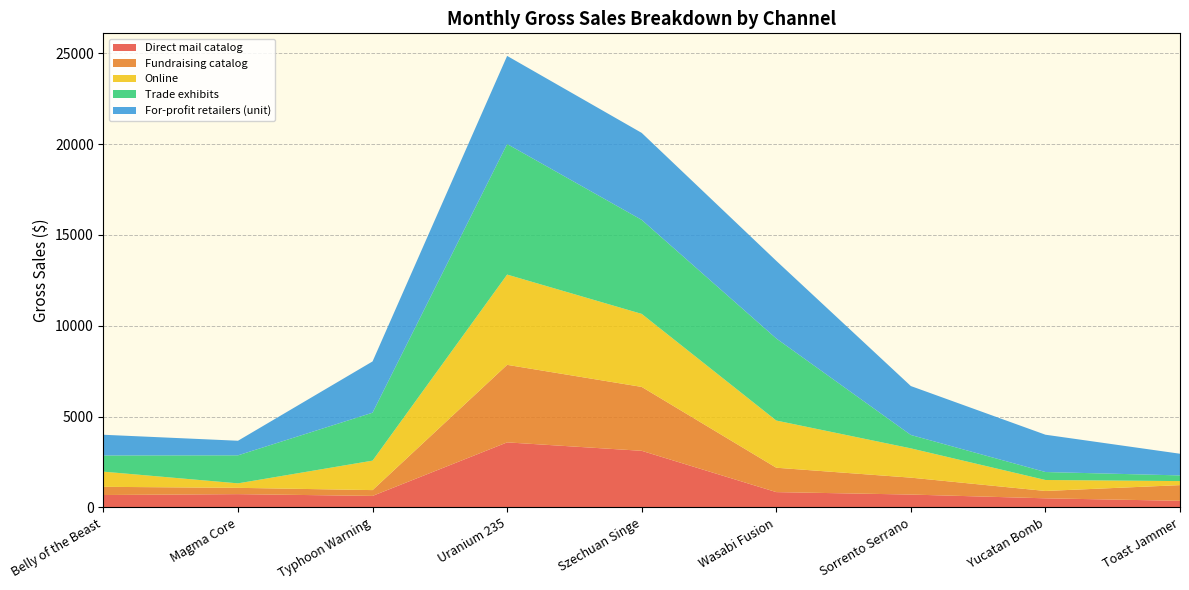

Reading left to right, list all the values displayed in this chart.

Direct mail catalog: Belly of the Beast=681.1	Magma Core=729.8	Typhoon Warning=632.5	Uranium 235=3579.2	Szechuan Singe=3114.6	Wasabi Fusion=841.3	Sorrento Serrano=707.0	Yucatan Bomb=499.8	Toast Jammer=362.9
Fundraising catalog: Belly of the Beast=451.8	Magma Core=347.5	Typhoon Warning=319.7	Uranium 235=4267.3	Szechuan Singe=3517.3	Wasabi Fusion=1342.5	Sorrento Serrano=930.8	Yucatan Bomb=404.6	Toast Jammer=862.8
Online: Belly of the Beast=834.8	Magma Core=246.4	Typhoon Warning=1621.8	Uranium 235=4968.8	Szechuan Singe=4019.8	Wasabi Fusion=2596.9	Sorrento Serrano=1611.9	Yucatan Bomb=604.6	Toast Jammer=222.4
Trade exhibits: Belly of the Beast=890.4	Magma Core=1542.3	Typhoon Warning=2639.4	Uranium 235=7186.8	Szechuan Singe=5174.0	Wasabi Fusion=4517.3	Sorrento Serrano=736.3	Yucatan Bomb=437.9	Toast Jammer=312.8
For-profit retailers (unit): Belly of the Beast=1140.0	Magma Core=802.8	Typhoon Warning=2821.5	Uranium 235=4849.8	Szechuan Singe=4788.0	Wasabi Fusion=4273.5	Sorrento Serrano=2693.2	Yucatan Bomb=2054.0	Toast Jammer=1192.8